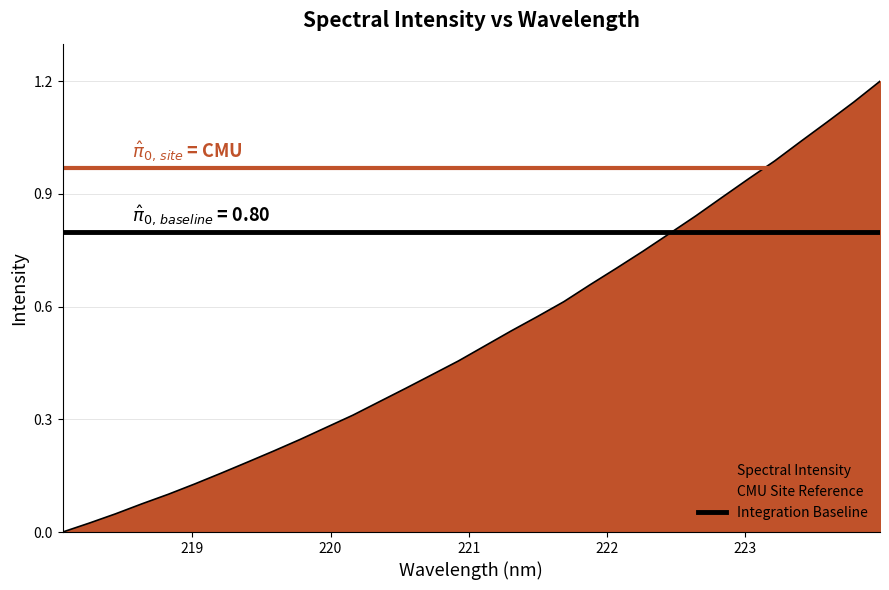

True or false: CMU Site Reference has a value of 1.4 at 218.

False